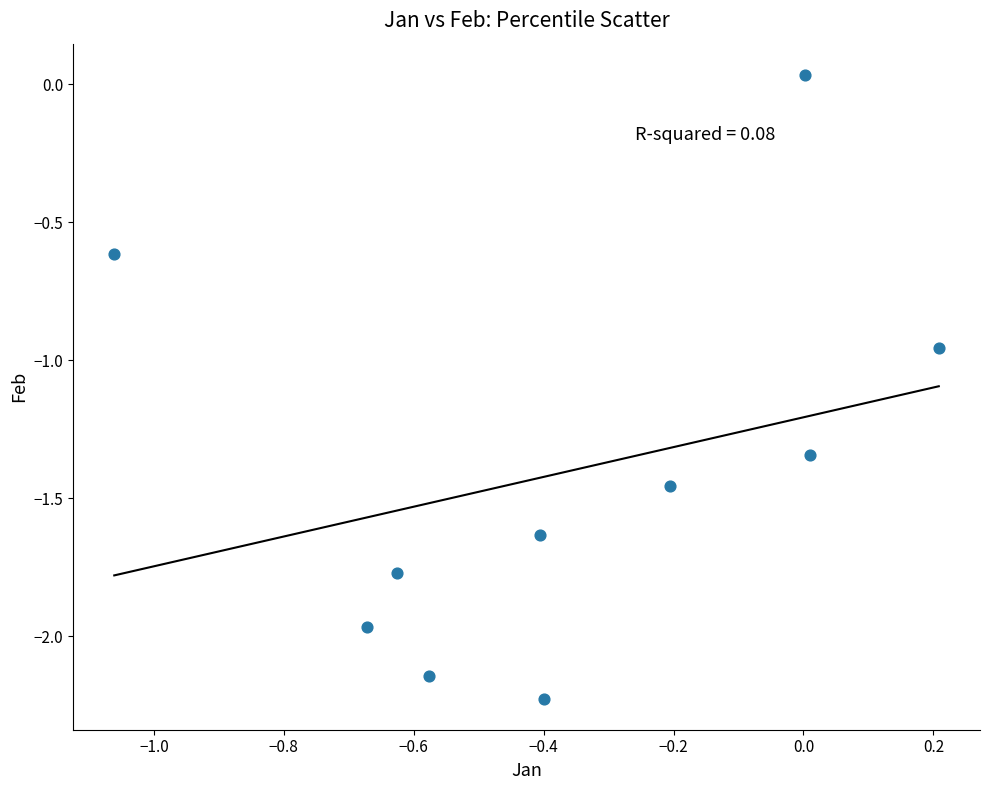

What is the range of Y values (max minus min)?

2.3